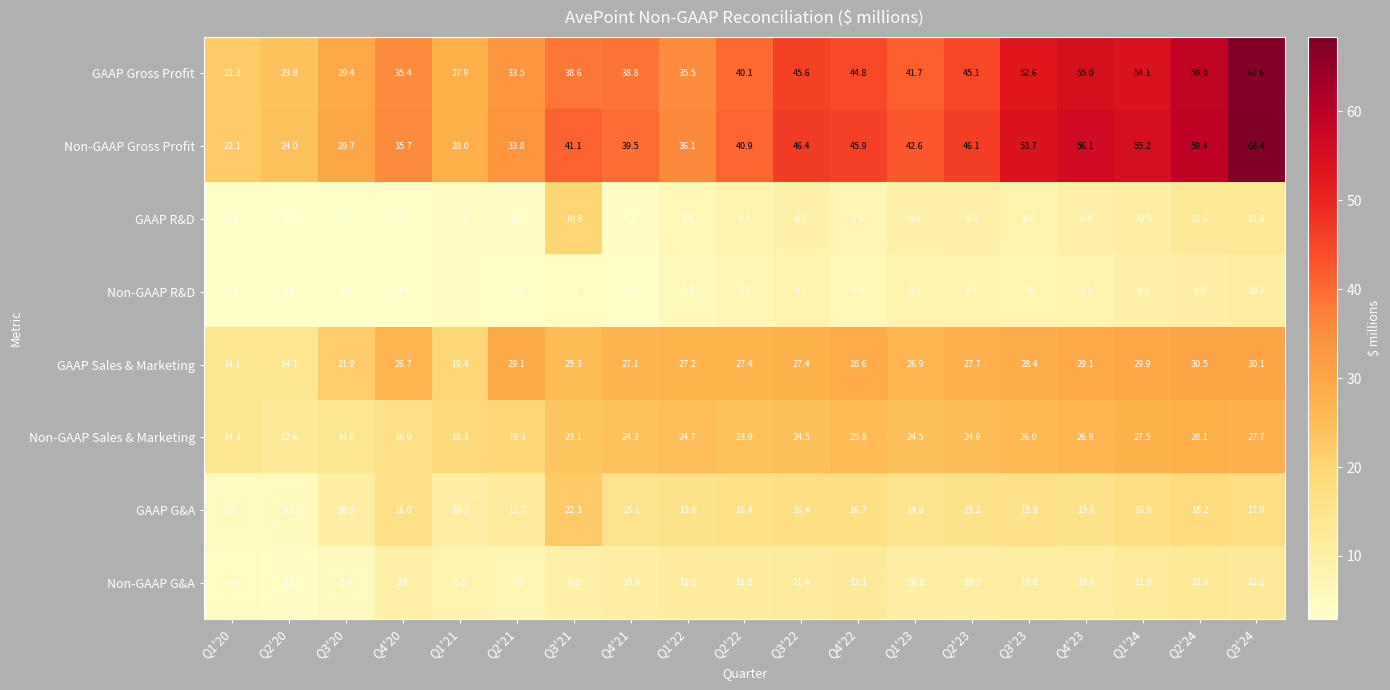

Where does the GAAP G&A series first go above 15?

Q4'20